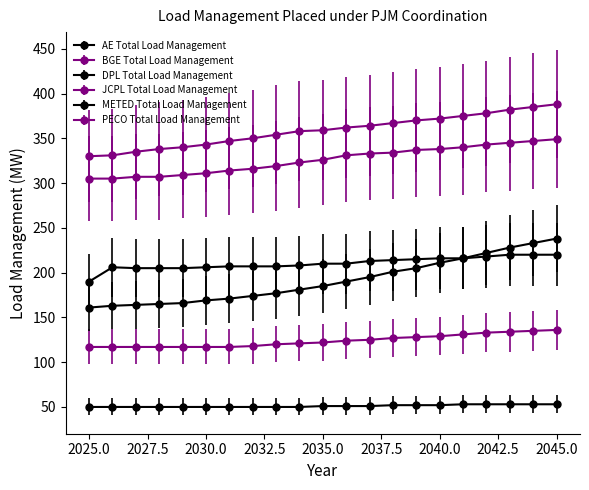

How many values in the BGE Total Load Management series are below 326?

10